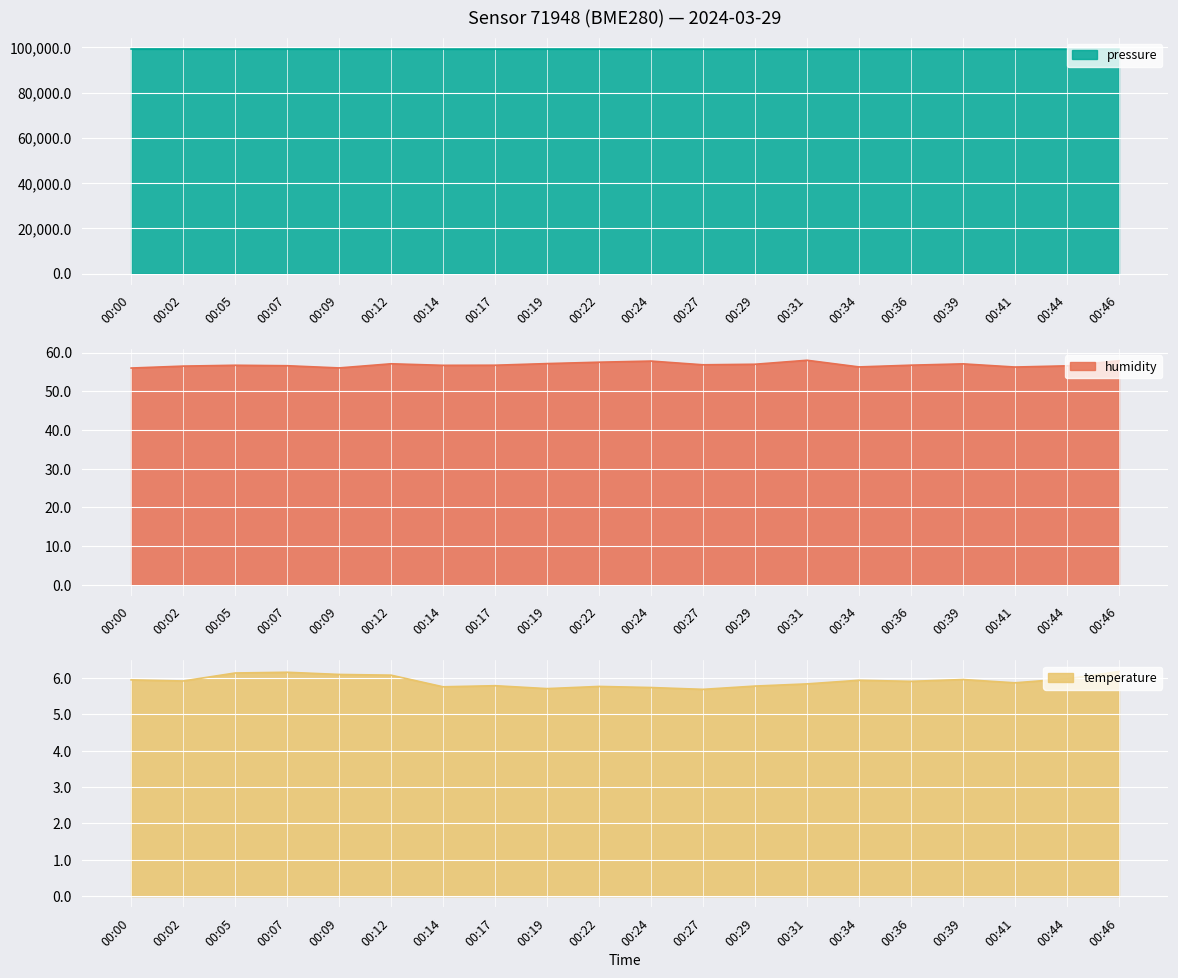

How many lines are shown in the chart?

3